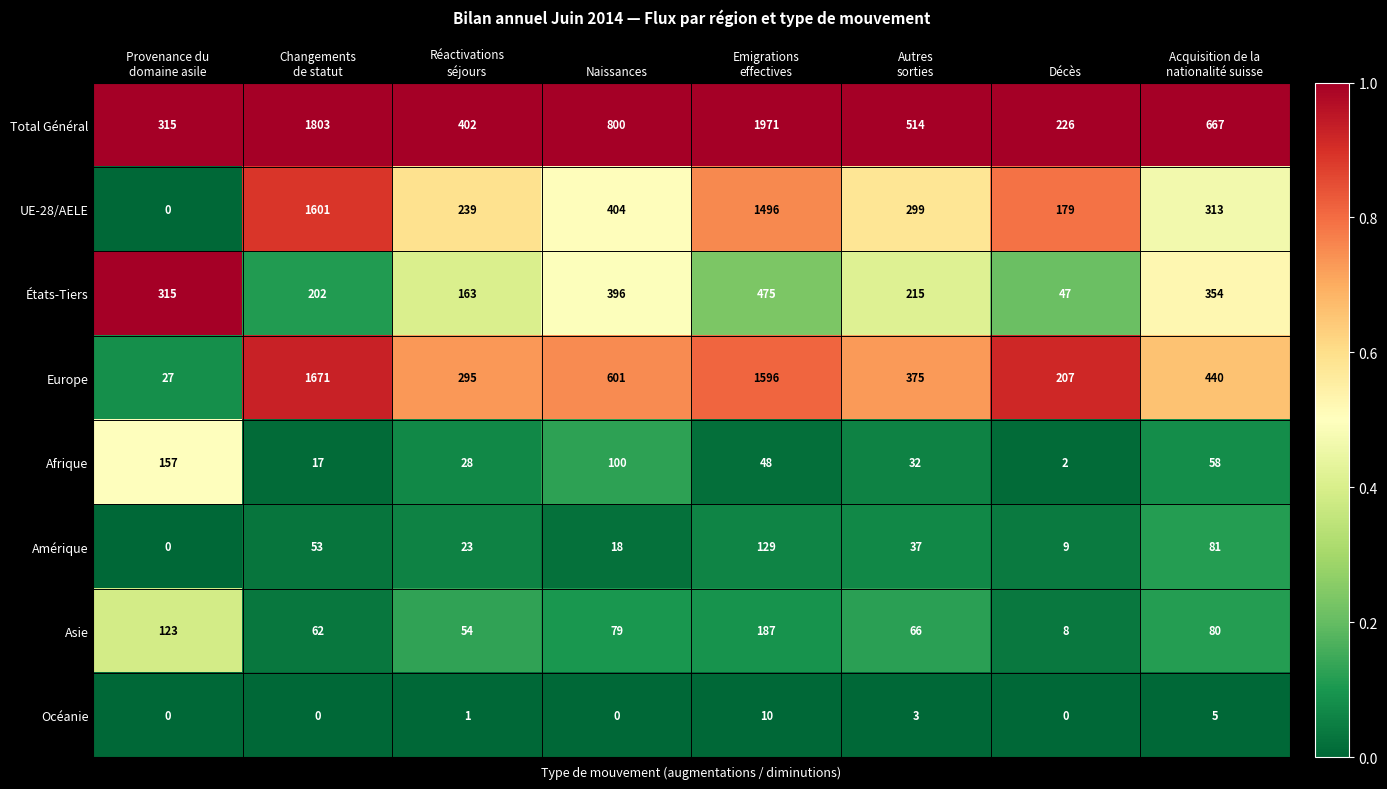

What is the minimum value for Asie?

8